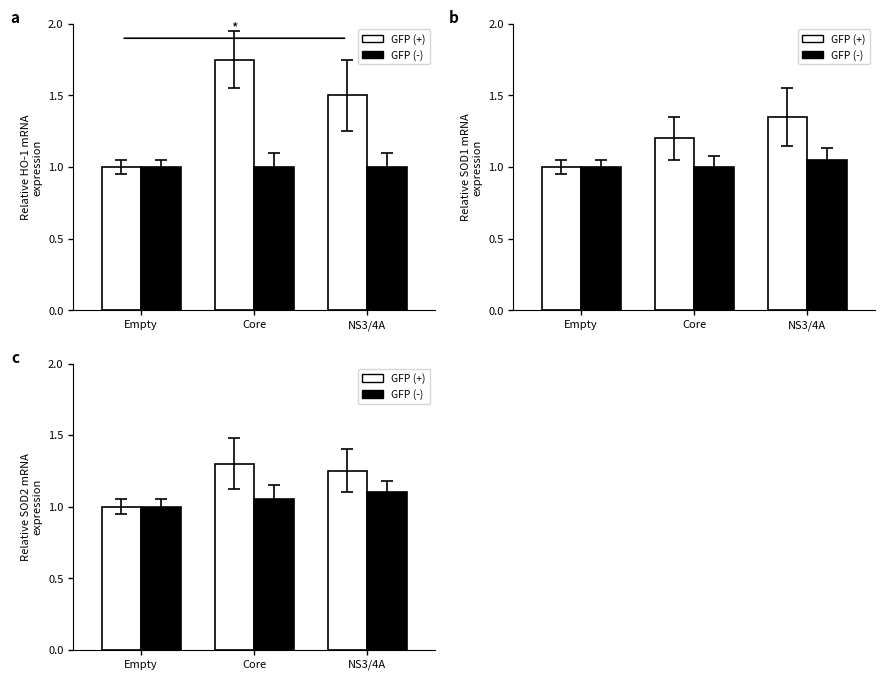

What is the value of the GFP (+) bar at the 3rd from the left?

1.2